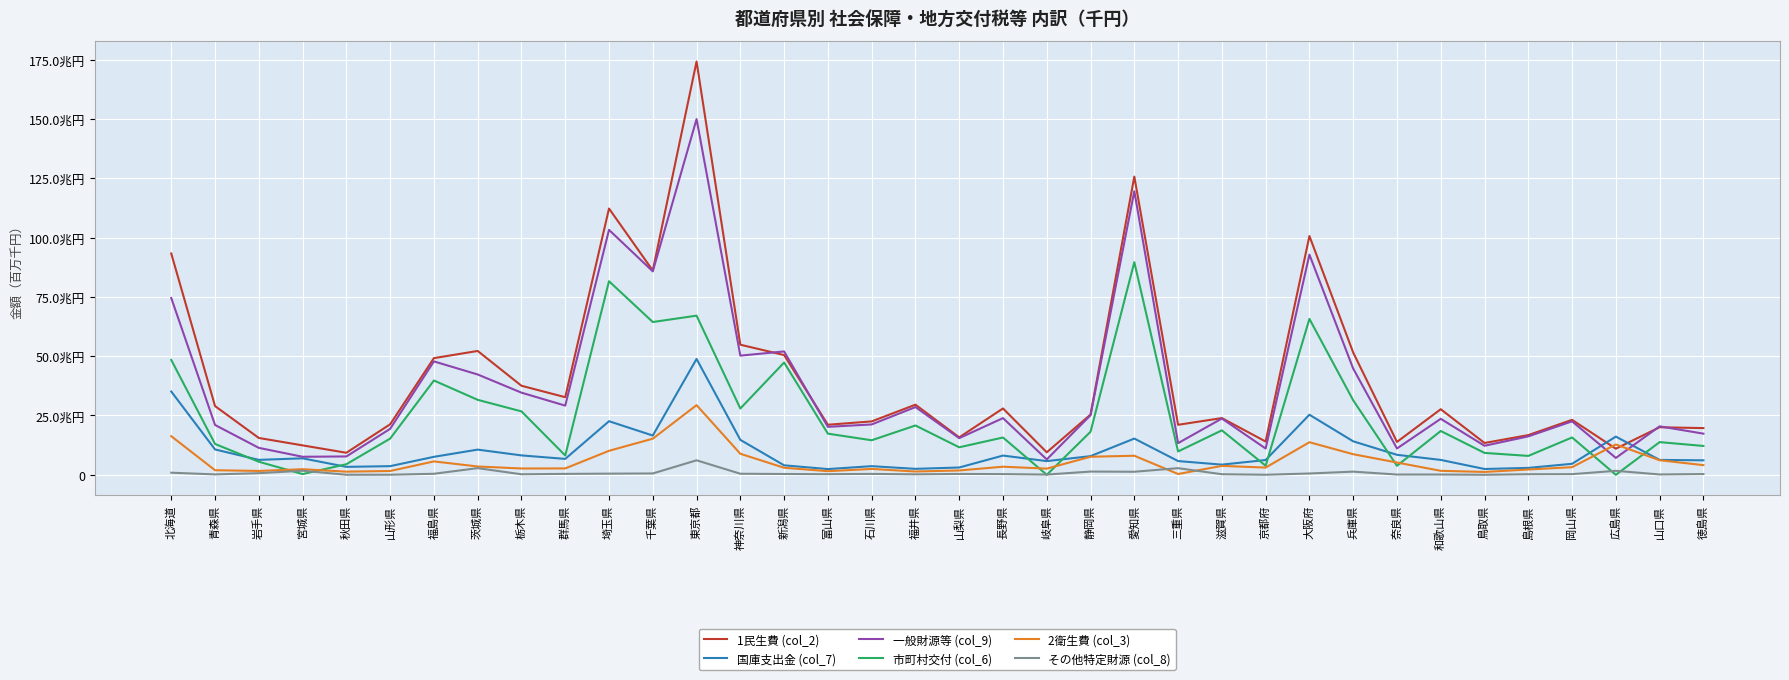

What is the difference between the 一般財源等 (col_9) values at 長野県 and 神奈川県?

26.3